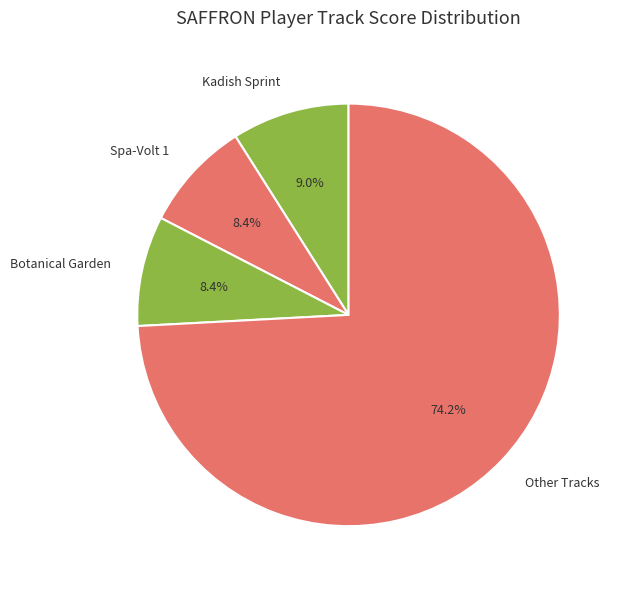

Which slice represents more than half of the pie?

Other Tracks